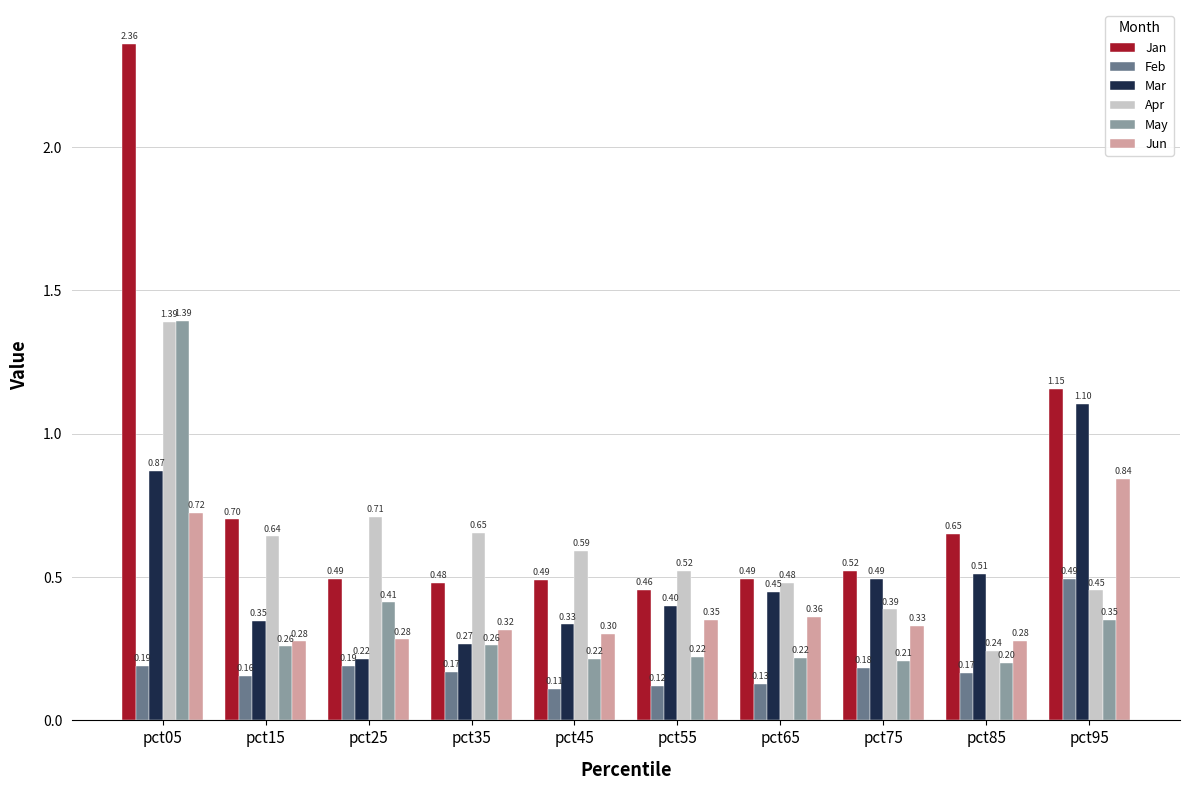

At which category is the sum across all series the highest?

pct05